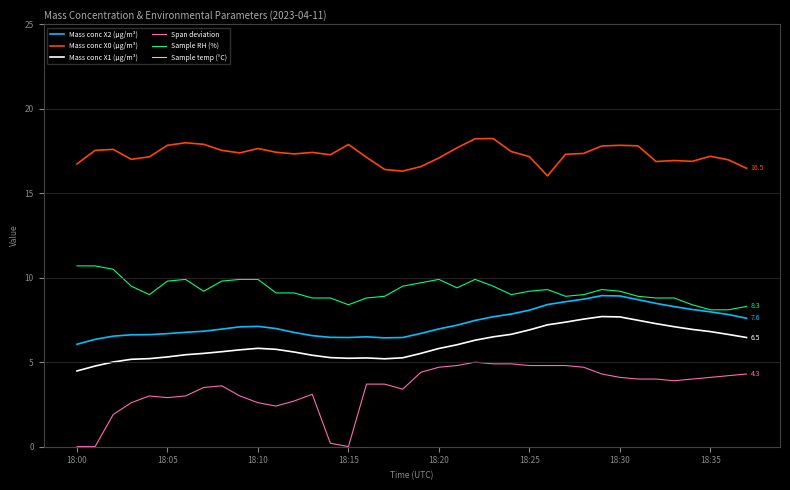

Which series has the widest spread of values?

Span deviation